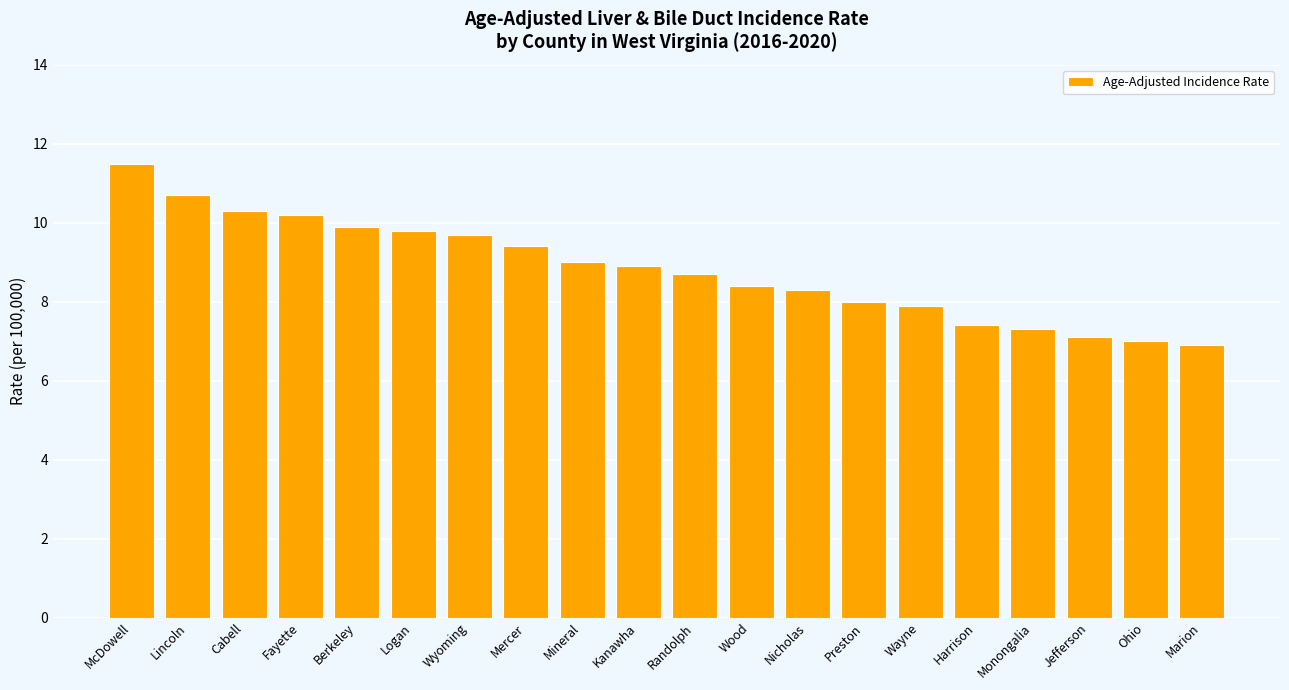

What is the sum of the values at Randolph and Fayette?

18.9